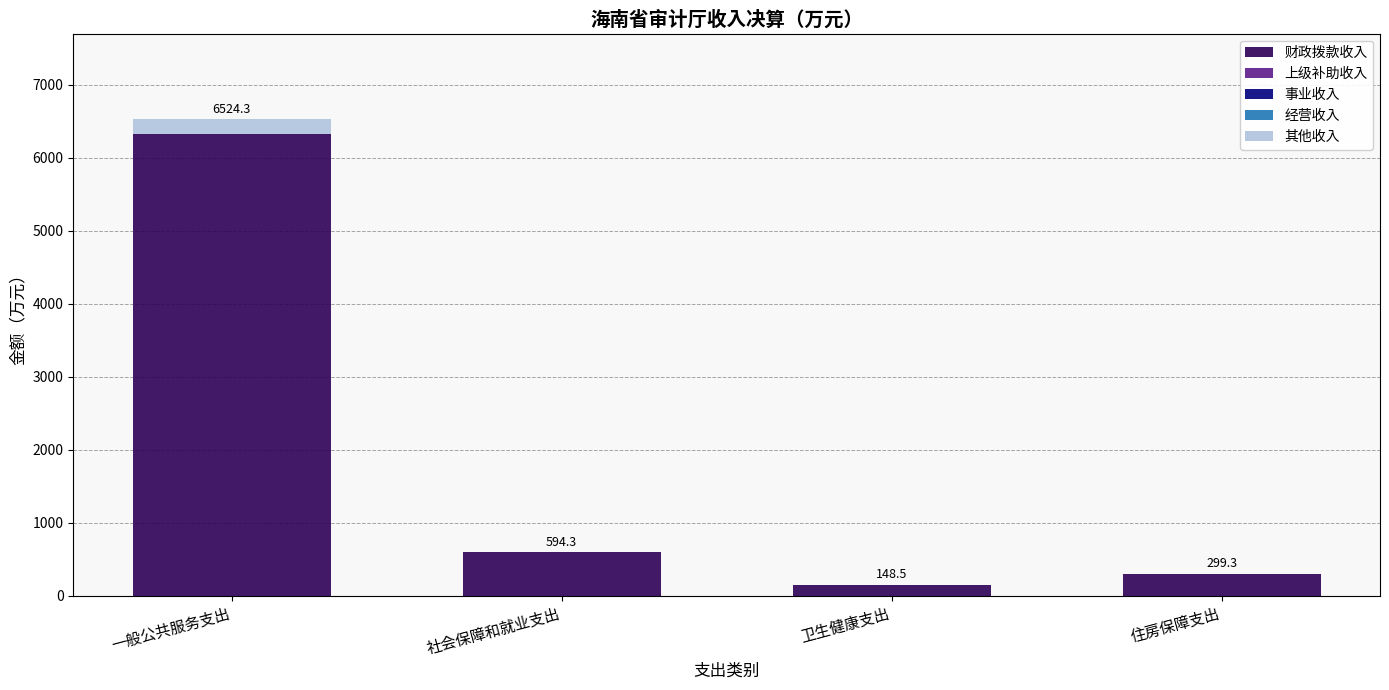

Reading left to right, transcribe the values for 财政拨款收入.

一般公共服务支出=6324.1	社会保障和就业支出=594.3	卫生健康支出=148.5	住房保障支出=299.3